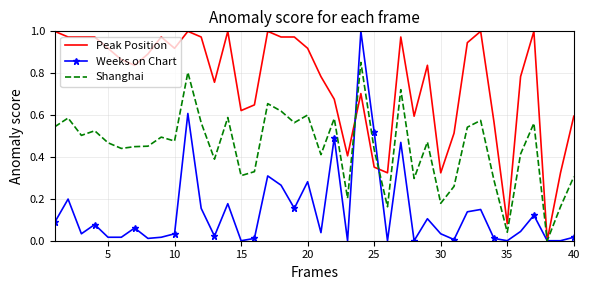

Which series has the largest total across all categories?

Peak Position